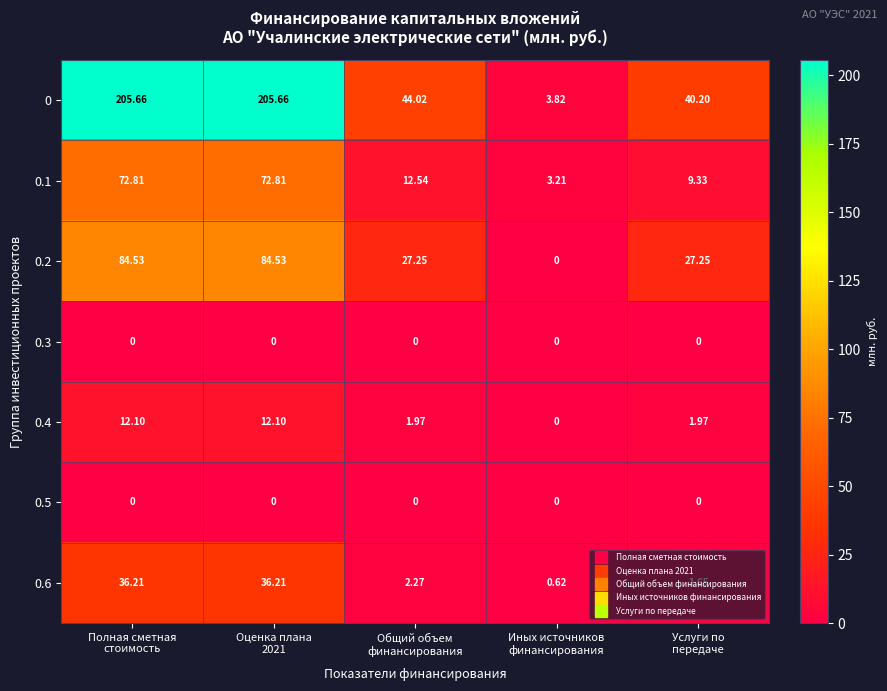

How many data points in 0.6 are less than 2?

2